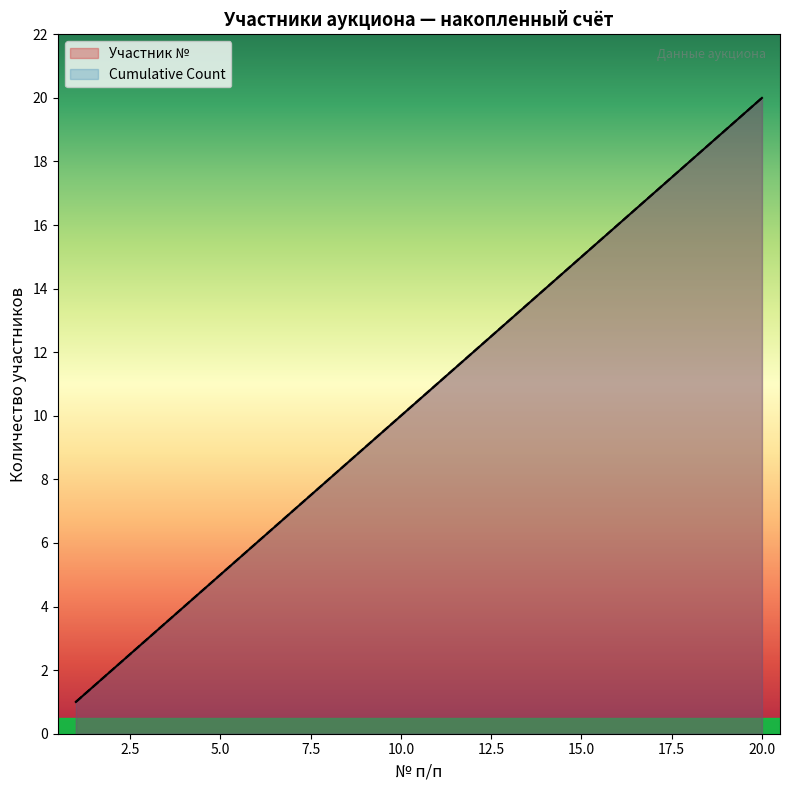

Which series has the largest total across all categories?

Участник №